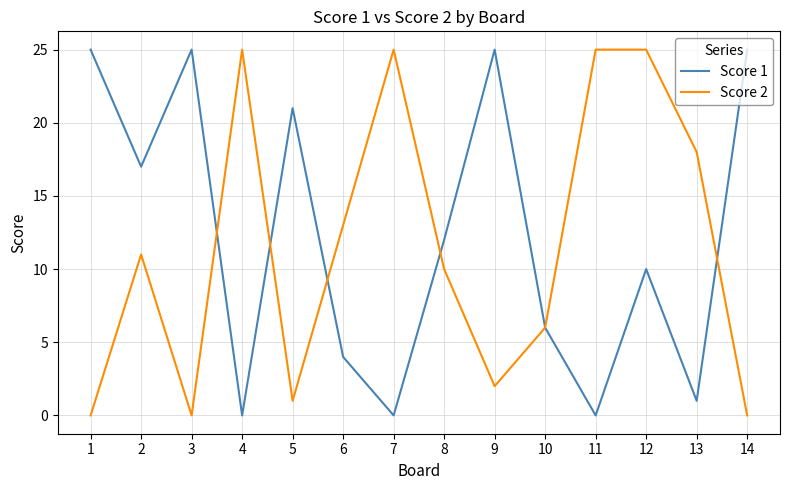

Reading left to right, what are all the values shown in this chart?

Score 1: 25	17	25	0	21	4	0	12	25	6	0	10	1	25
Score 2: 0	11	0	25	1	13	25	10	2	6	25	25	18	0